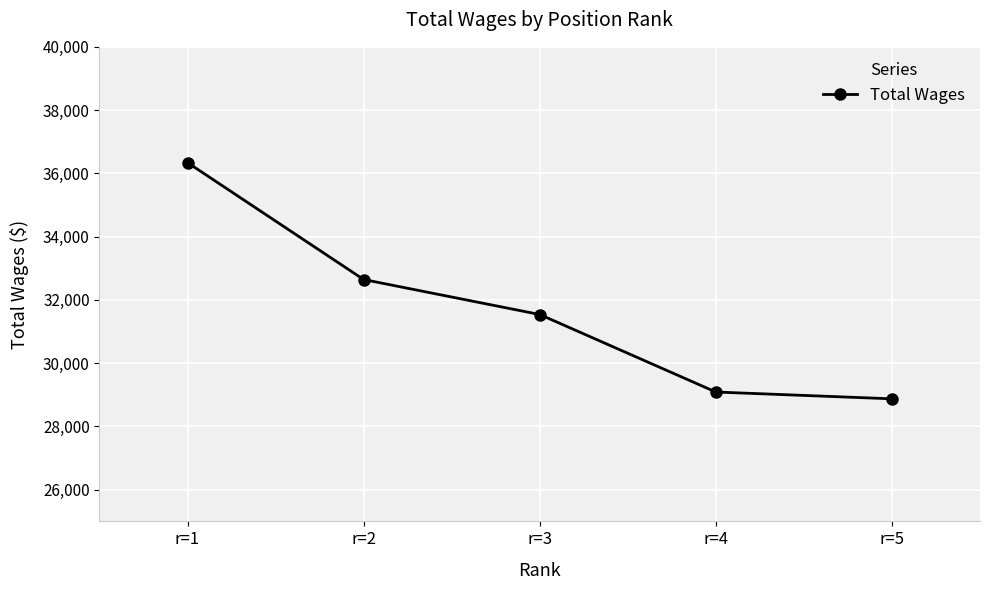

What is the maximum value shown in the chart?

36340